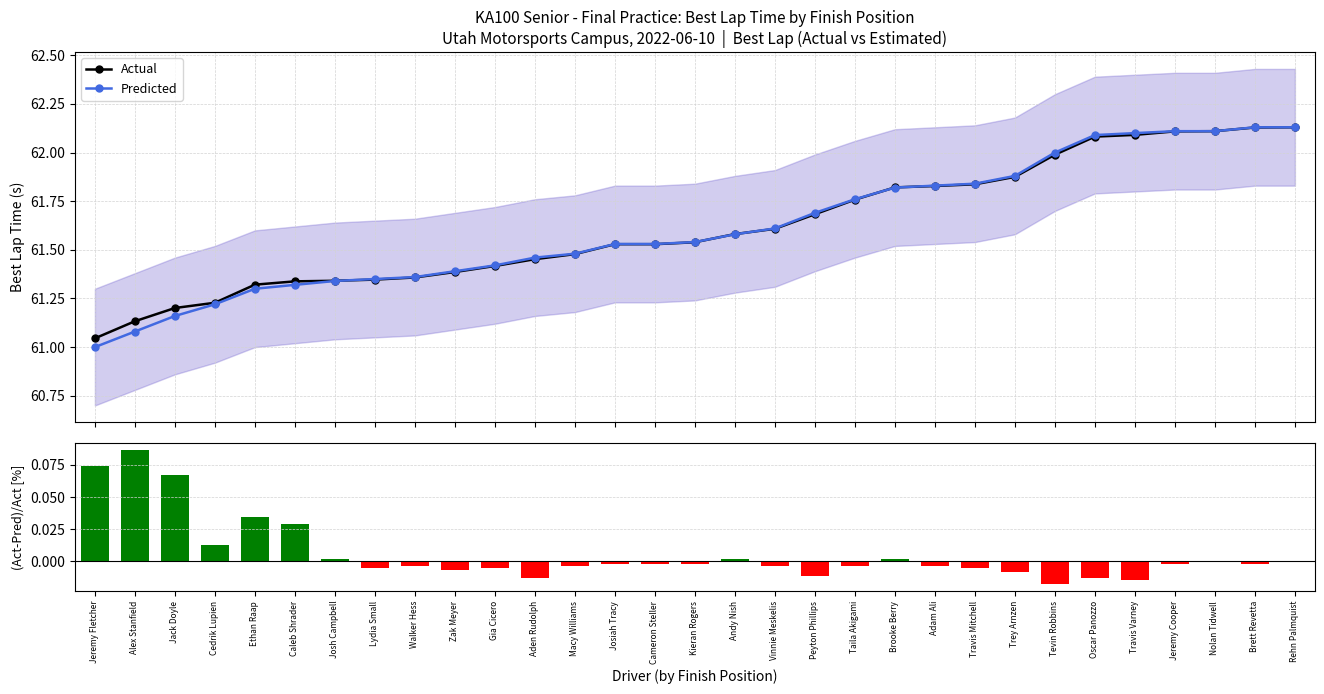

Count the number of data series in this chart.

3